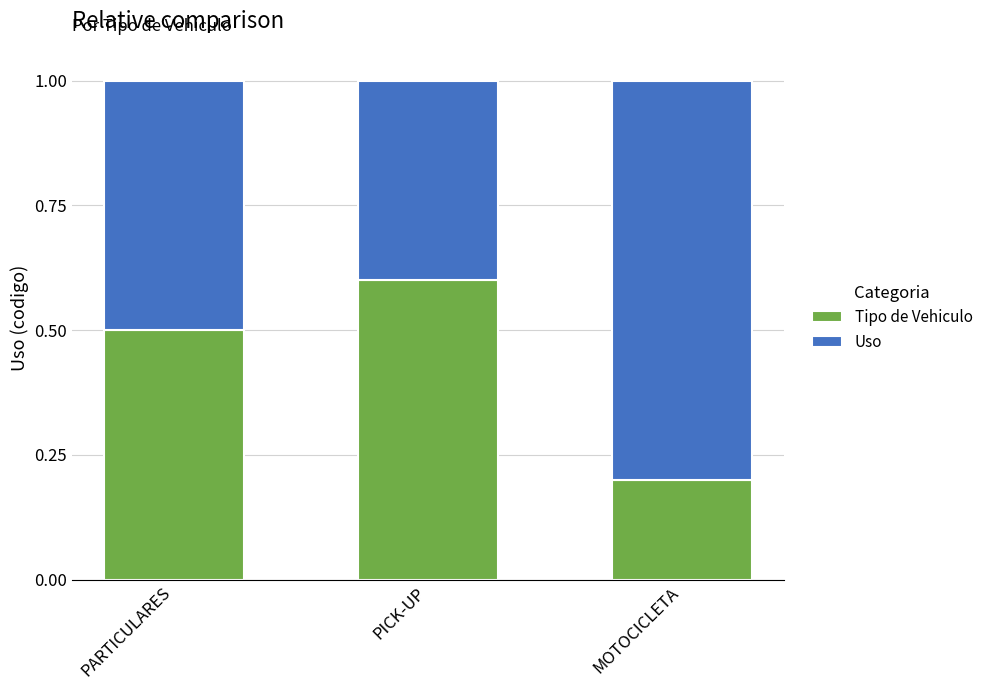

Is it true that Tipo de Vehiculo equals 0.1 at MOTOCICLETA?

False